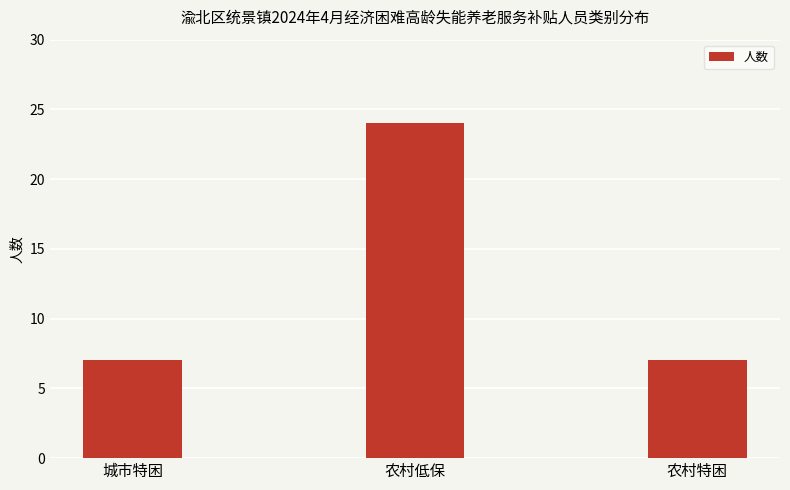

What is the label of the 3rd bar from the right?

城市特困